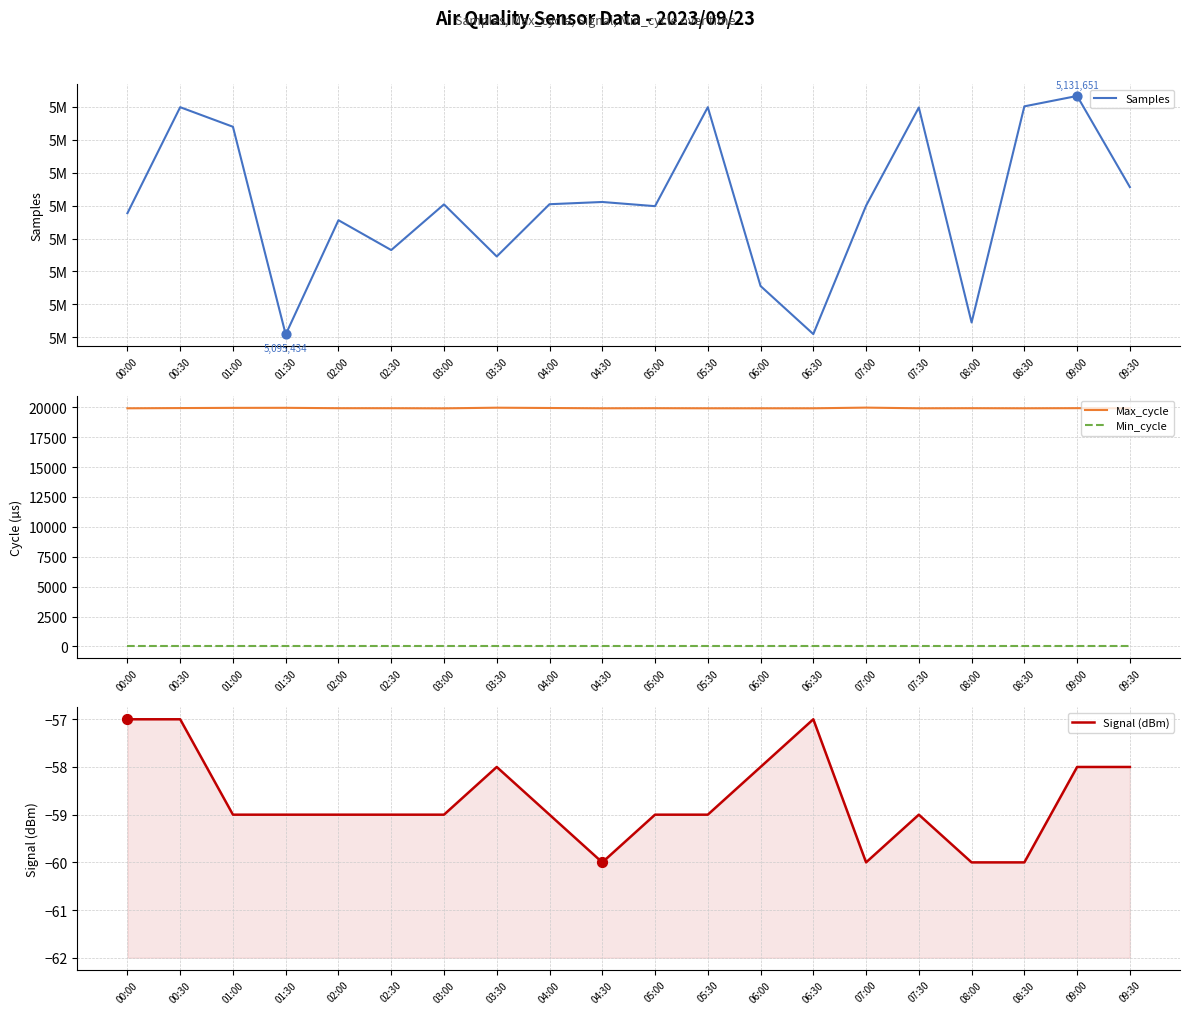

At which category is the sum across all series the highest?

09:00